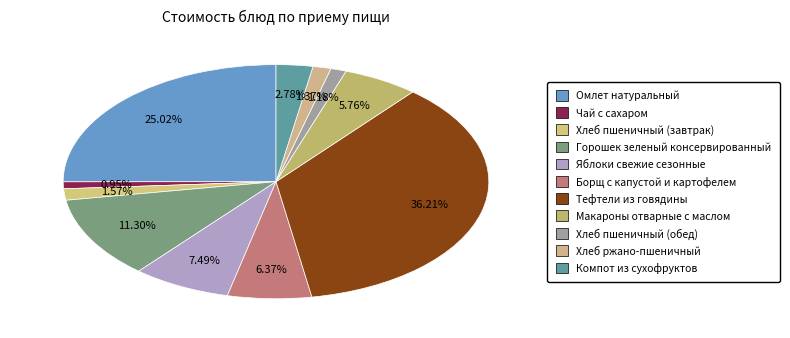

How many segments does this pie chart have?

11